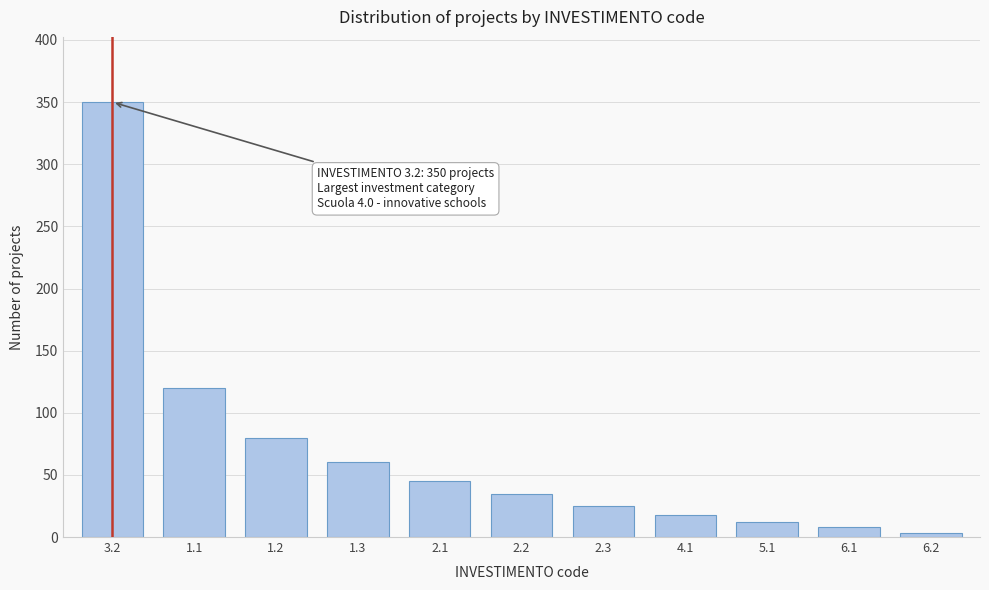

Reading left to right, extract all data points from this chart.

3.2=350	1.1=120	1.2=80	1.3=60	2.1=45	2.2=35	2.3=25	4.1=18	5.1=12	6.1=8	6.2=3